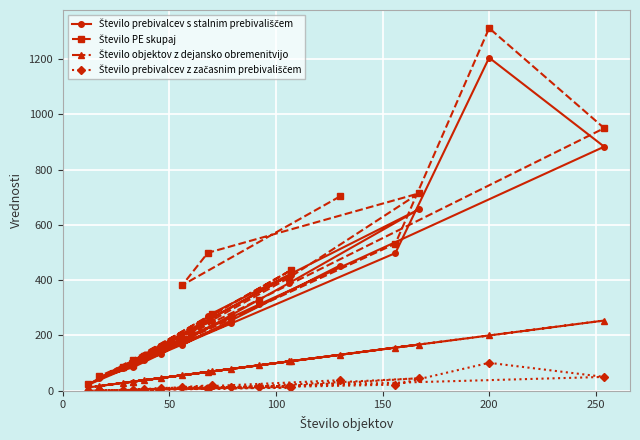

What is the average value of the Število objektov z dejansko obremenitvijo series?

89